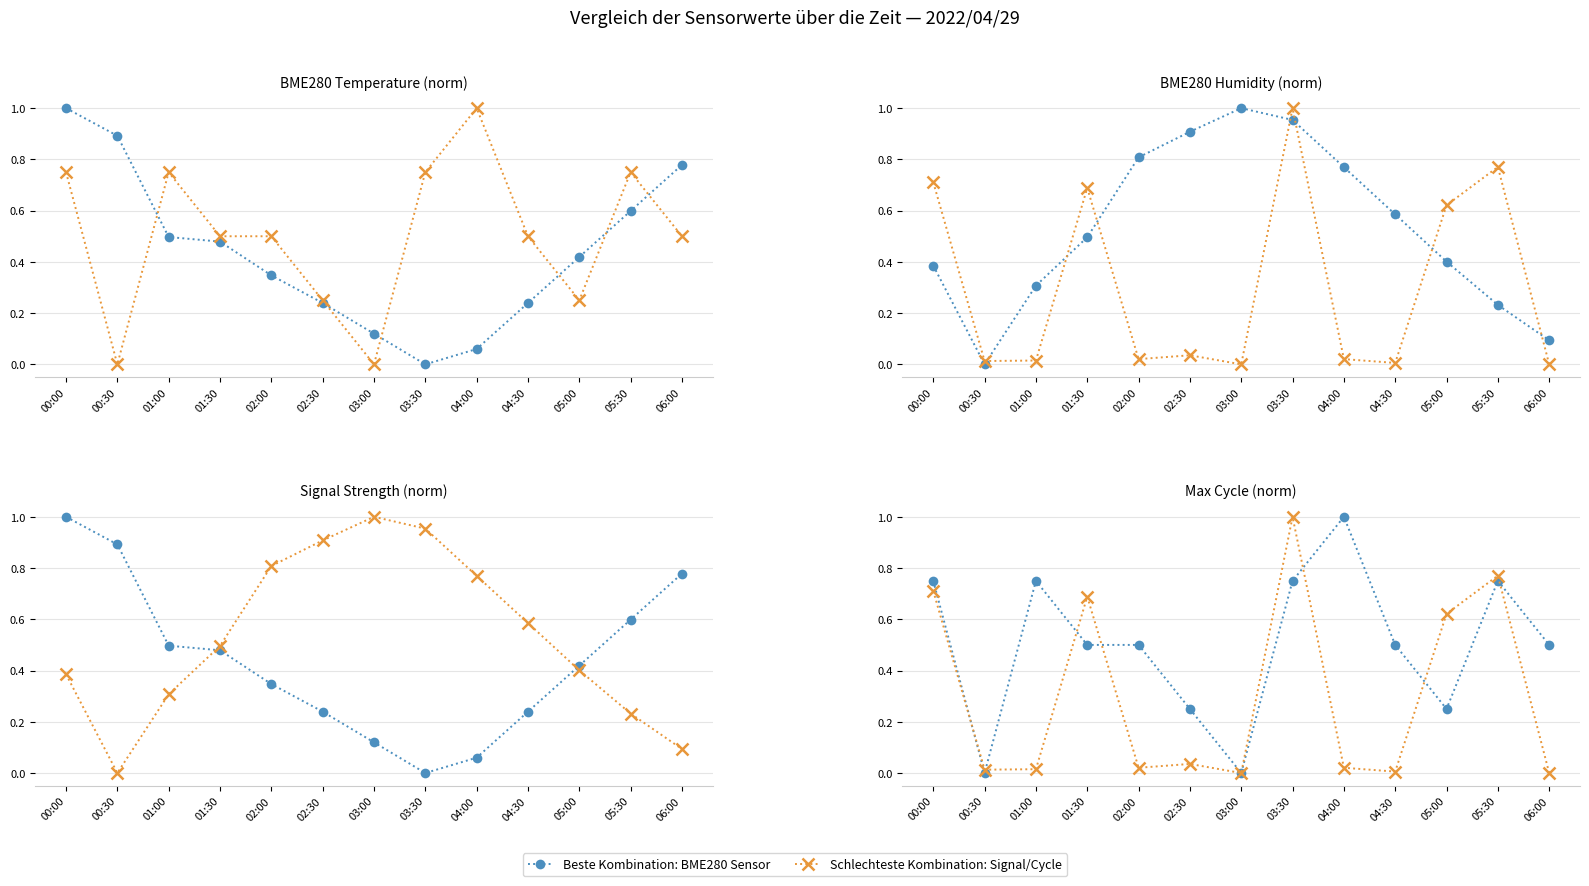

What is the difference between the maximum and second lowest values in the Schlechteste Kombination: Signal/Cycle series?

1.0